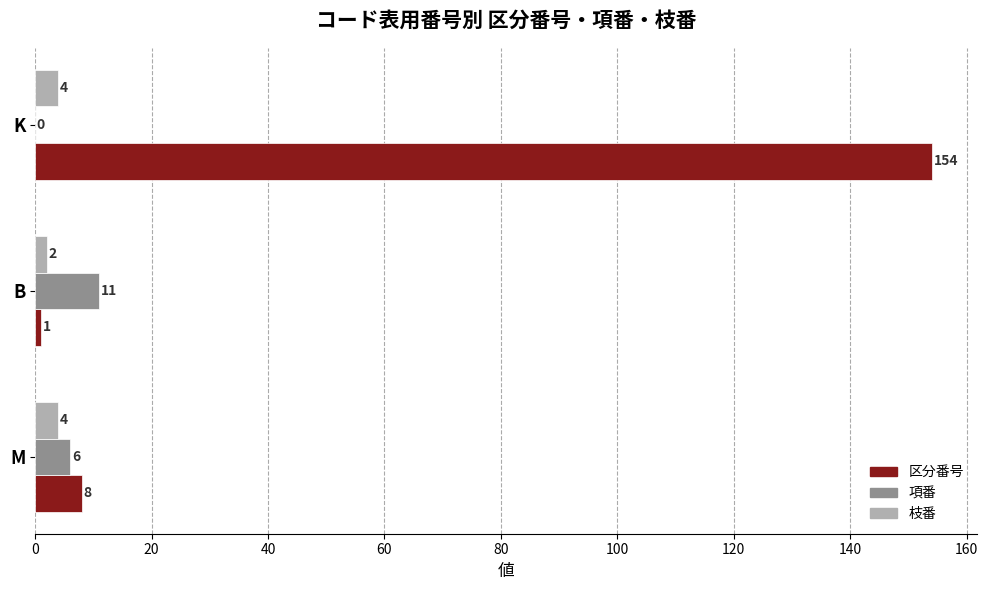

What is the maximum value shown in the chart?

154